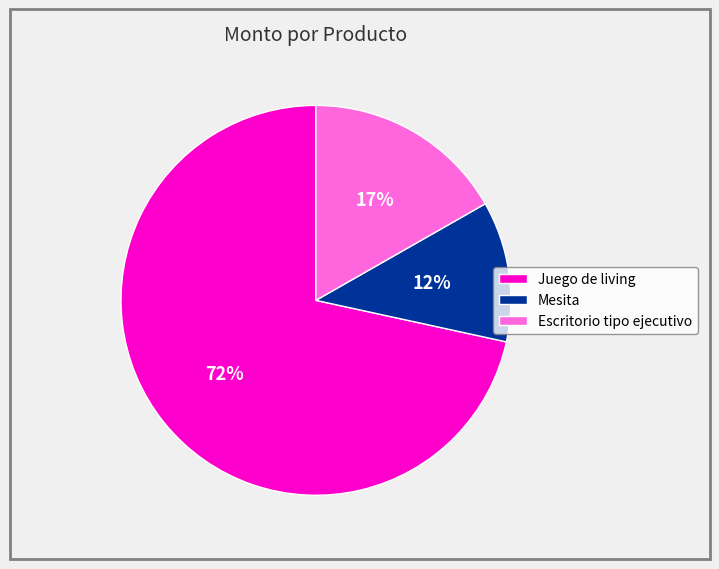

What is the ratio of the value at Escritorio tipo ejecutivo to the value at Mesita?

1.4